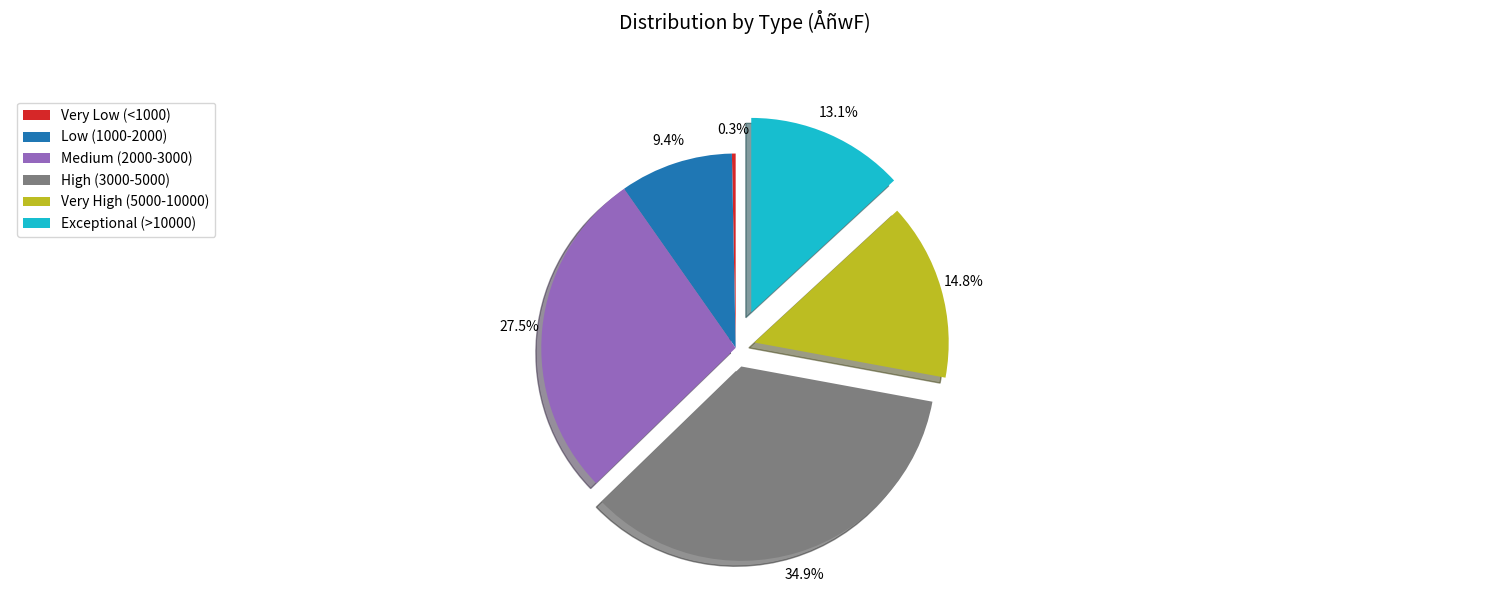

What percentage do Exceptional (>10000) and Medium (2000-3000) together represent?

40.6%